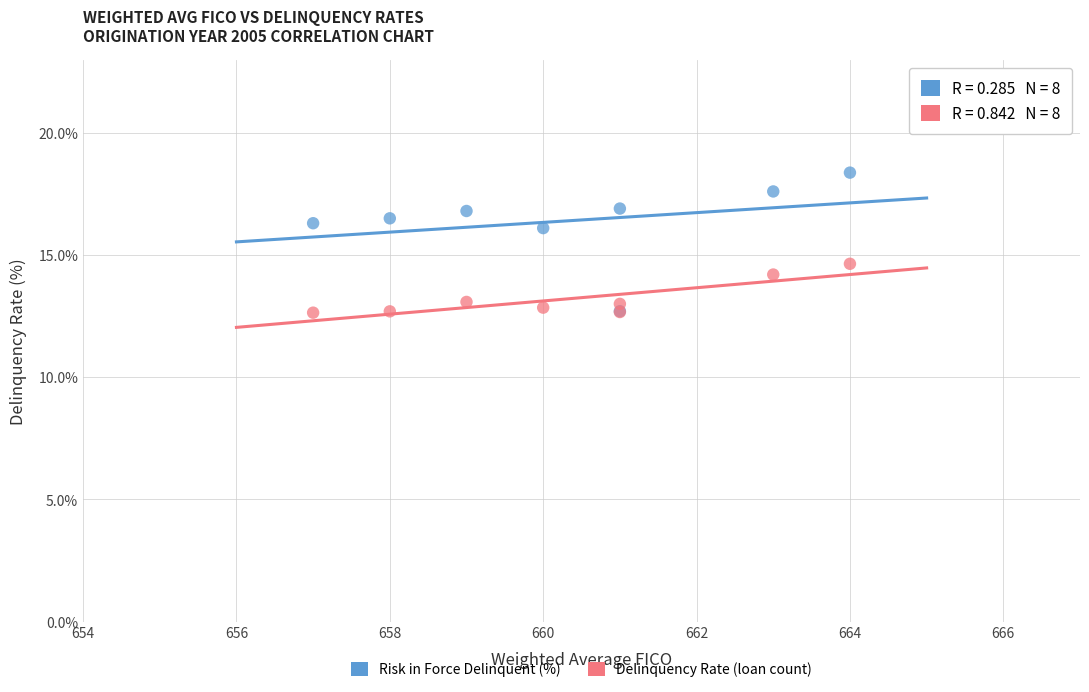

Across all series, what Y value is closest to 15?

14.6